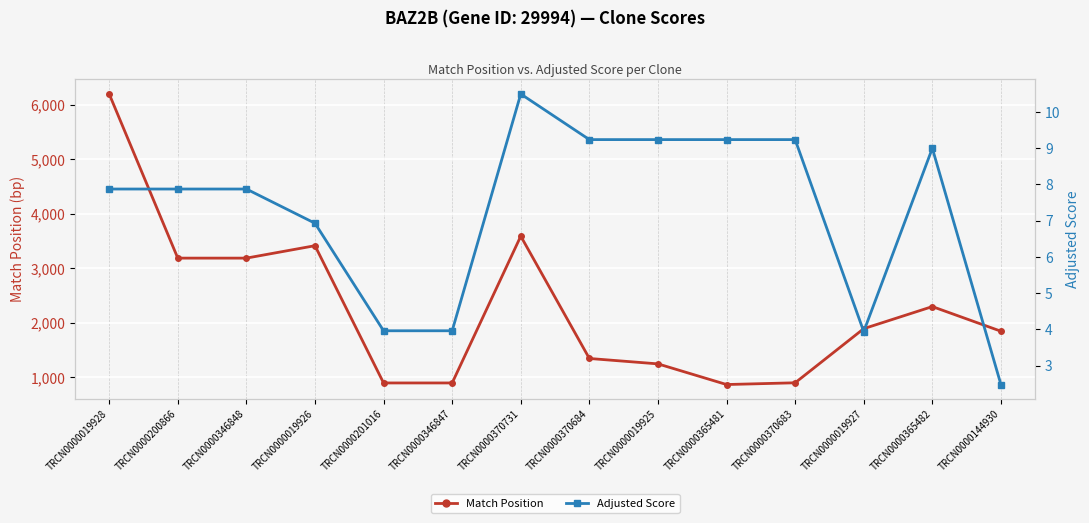

Rank the series at TRCN0000019928 from lowest to highest value.

Adjusted Score, Match Position